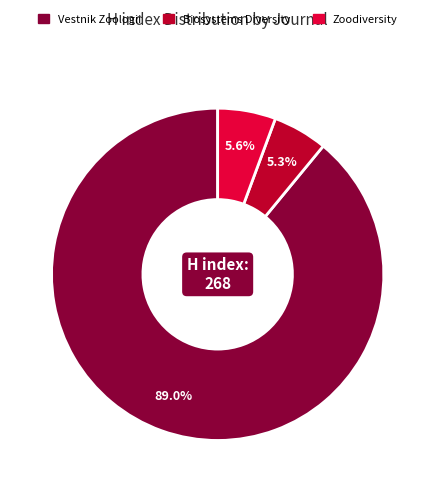

What is the largest slice in the pie chart?

Vestnik Zoologii